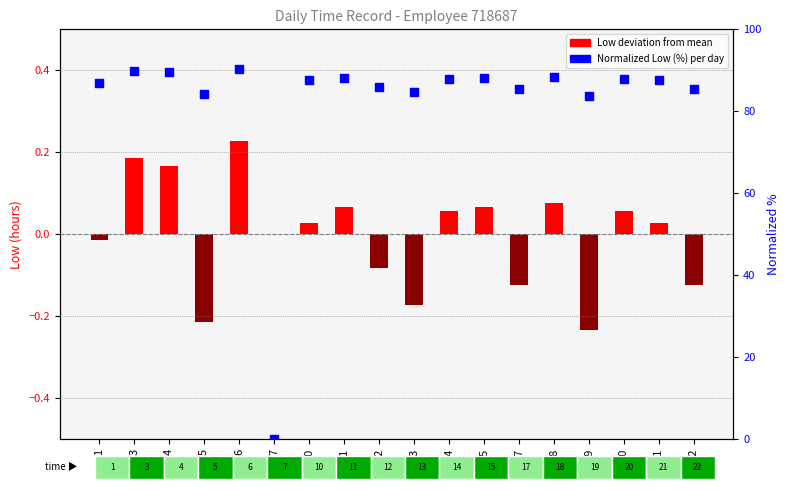

What are all the series names shown in the legend?

Low deviation from mean, Normalized Low (%)